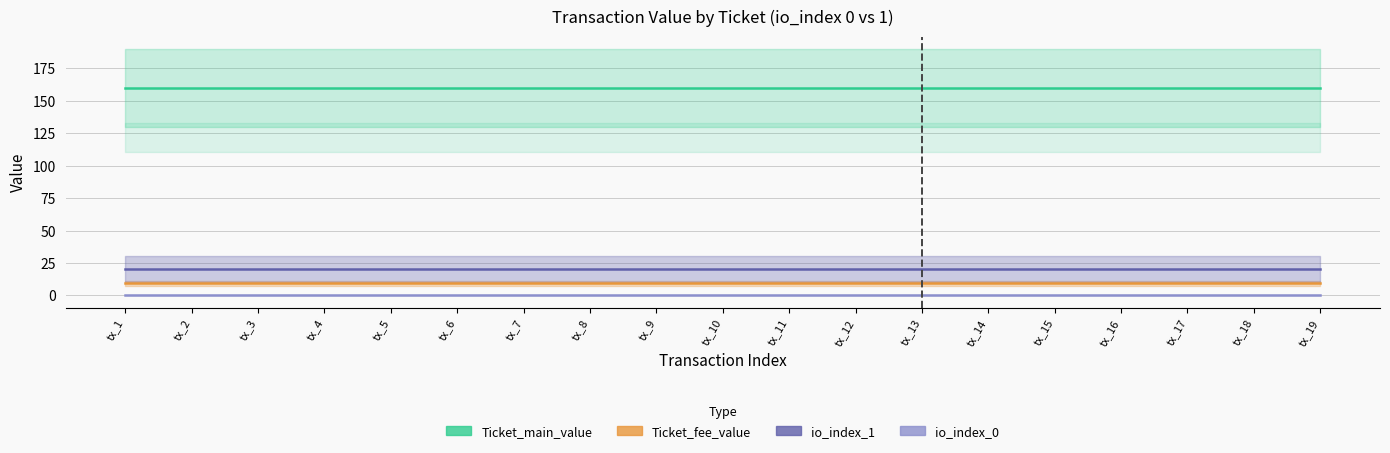

True or false: Ticket_main_value and io_index_1 cross at least once.

False